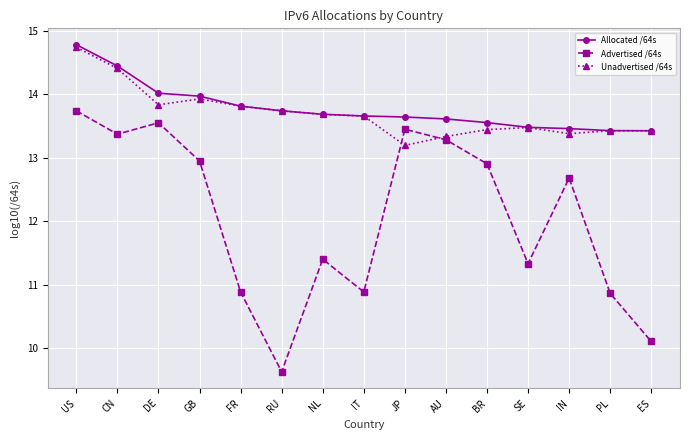

Between BR and IN, which series saw the biggest shift?

Advertised /64s